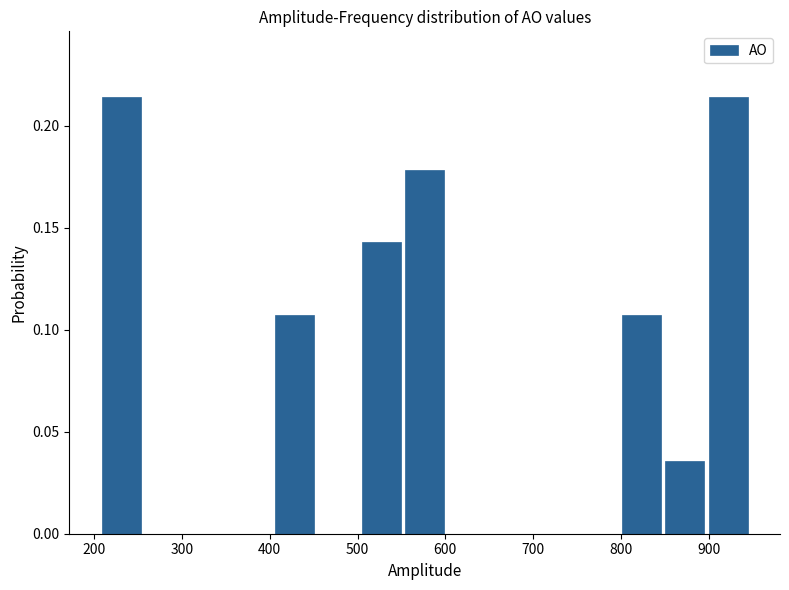

What is the height of the bar covering 500 to 550 on the x-axis? Neither the bar edges nor the heights are printed on the chart, so give them approximately, as read against the axes.

0.145